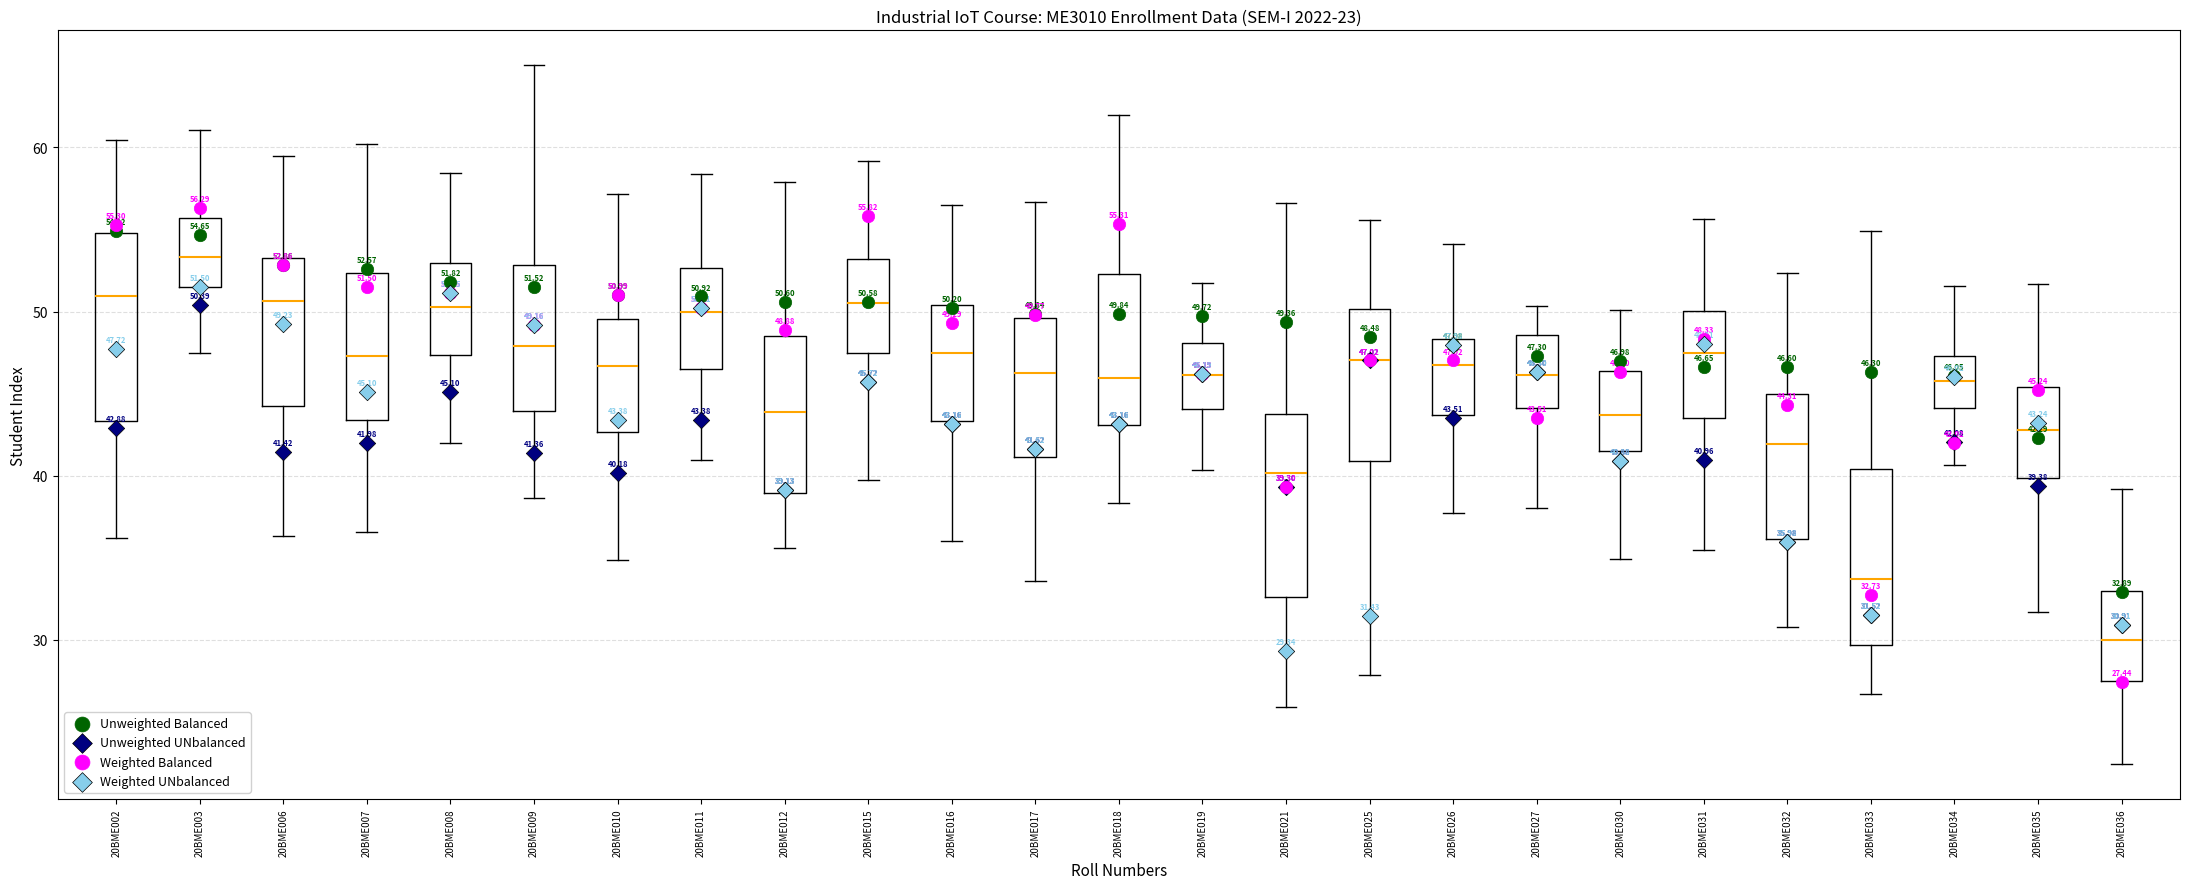

Which box has the highest median line?

20BME003